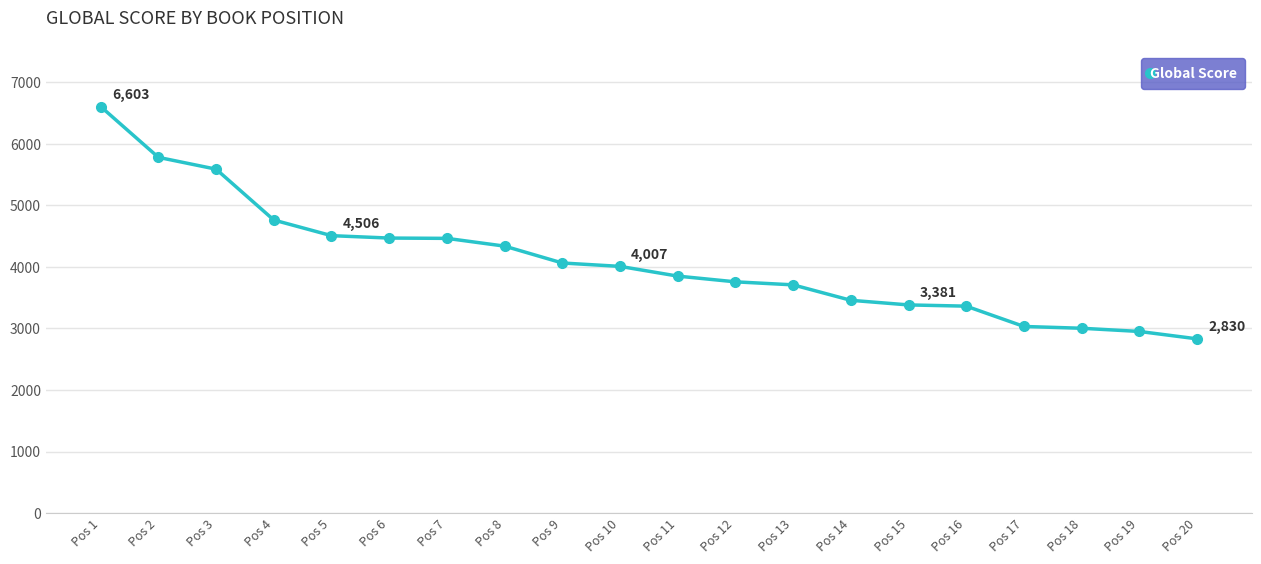

What is the difference between the maximum and second lowest values?

3653